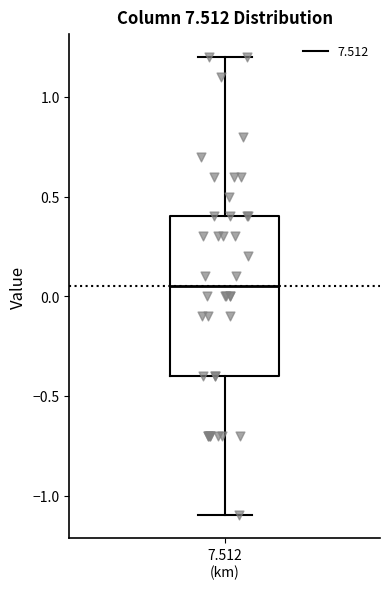

Transcribe this box plot: give where the median line is, the range the box spans, and where the two whiskers end, as read against the y-axis. The values are not printed on the chart, so give them approximately, as read against the axis.

median 0.05, box -0.40 to 0.40, whiskers -1.10 to 1.20